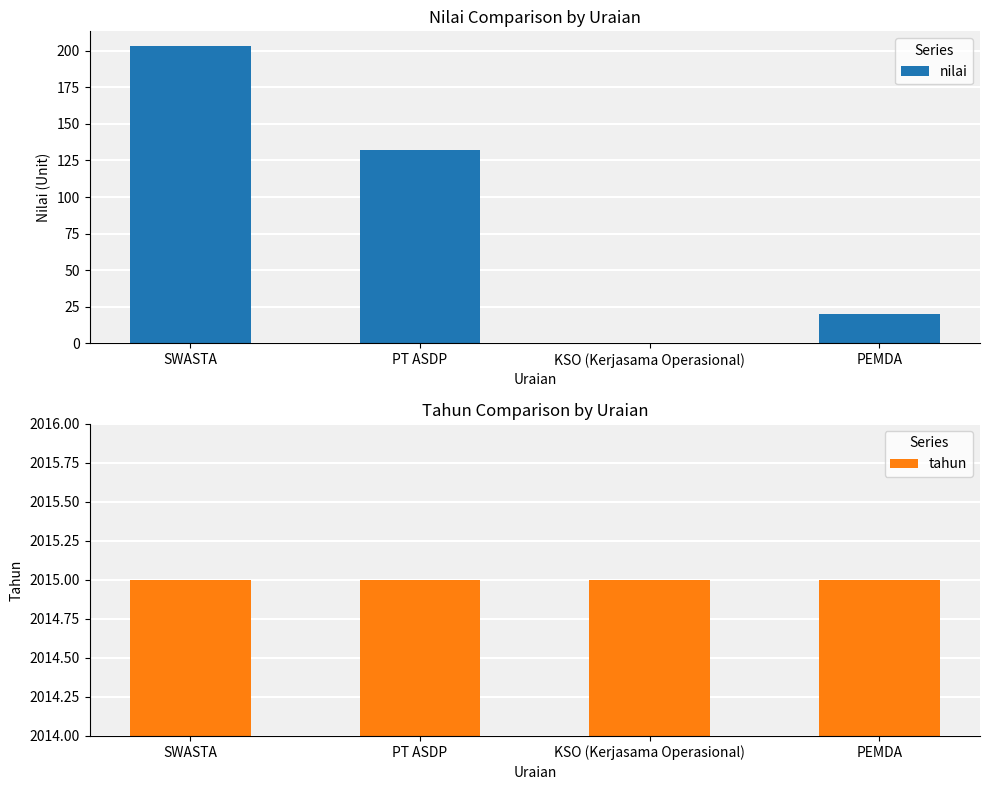

Rank the series at PEMDA from highest to lowest value.

tahun, nilai